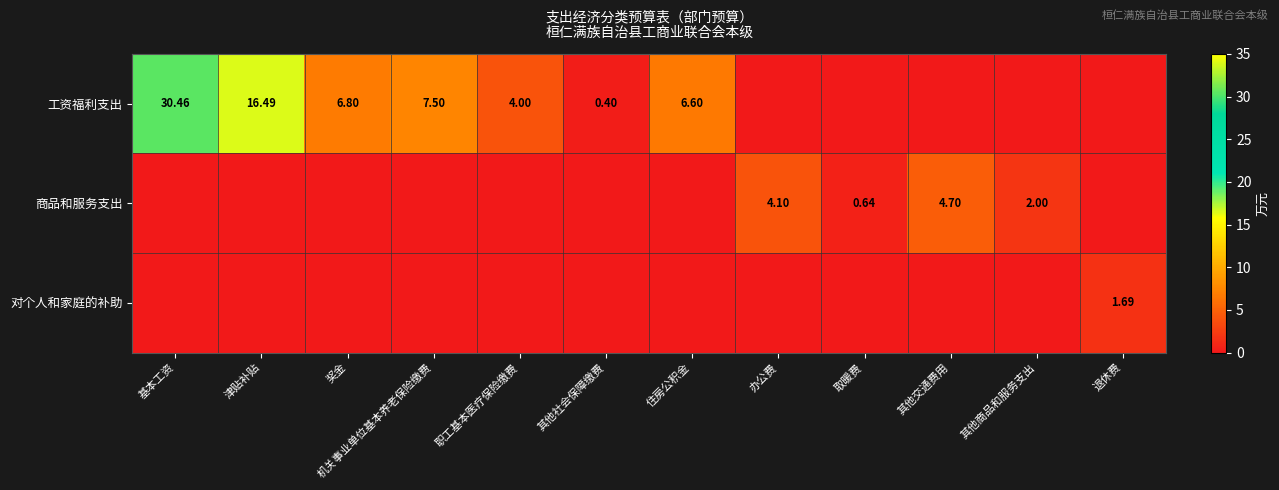

What is the difference between the maximum and minimum values in the 对个人和家庭的补助 series?

1.7